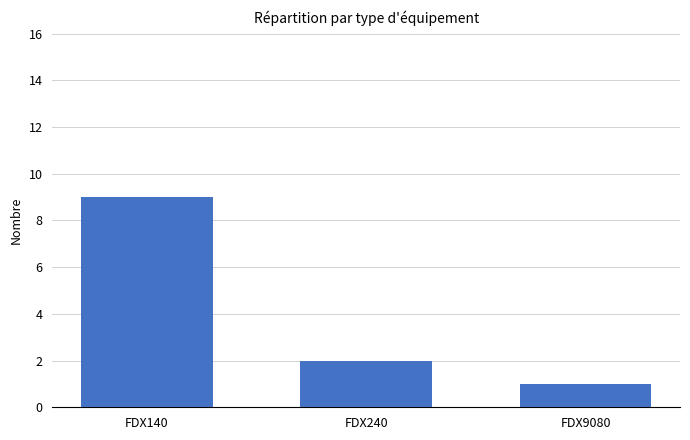

What is the sum of the values at FDX9080 and FDX240?

3